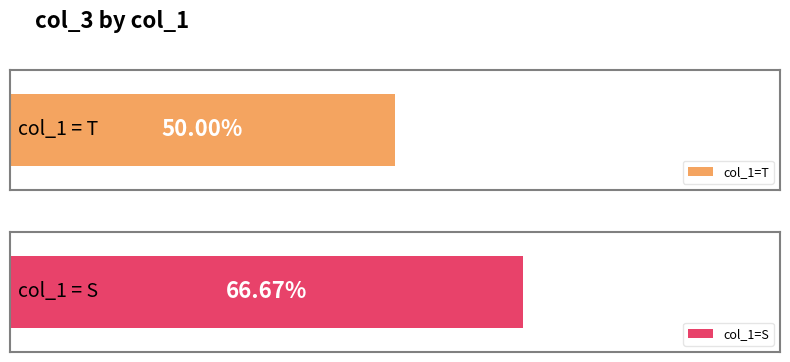

What is the value of the 2nd bar from the left?

0.7